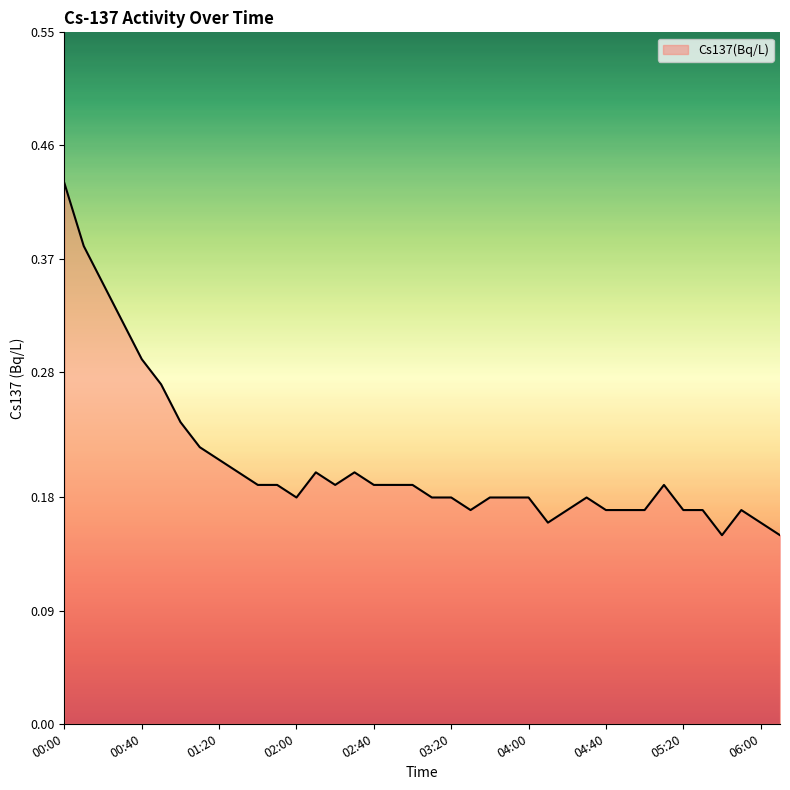

Which label corresponds to the largest value in the chart?

00:00